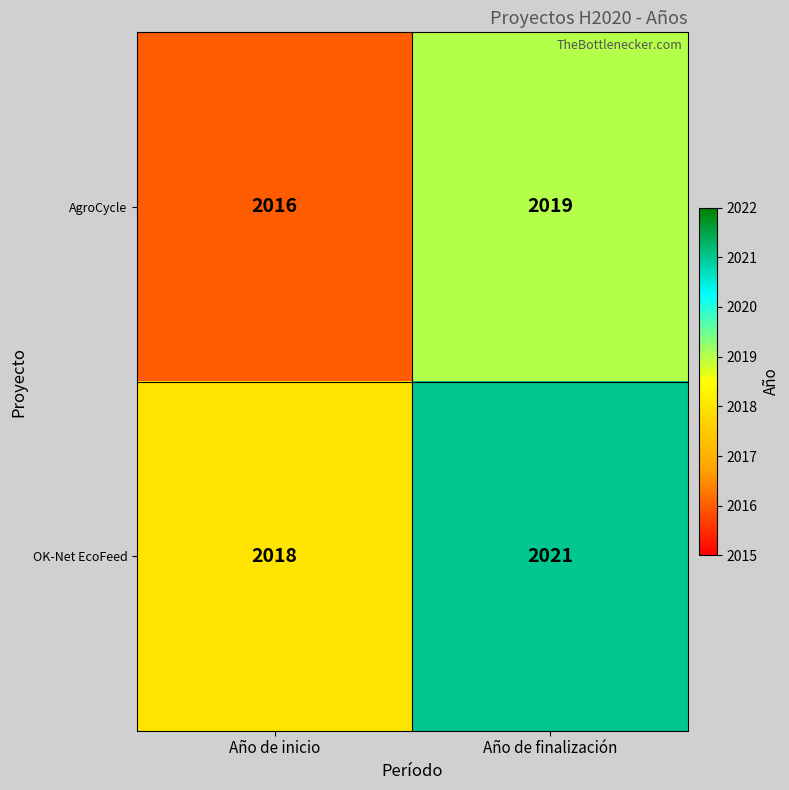

At which category does the chart reach its minimum across all series?

Año de inicio